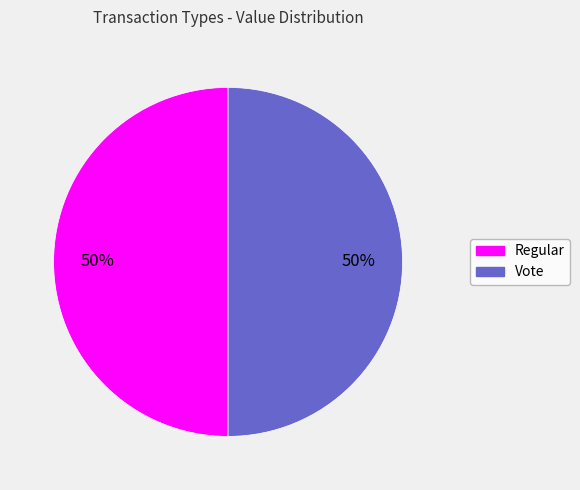

How many segments does this pie chart have?

2